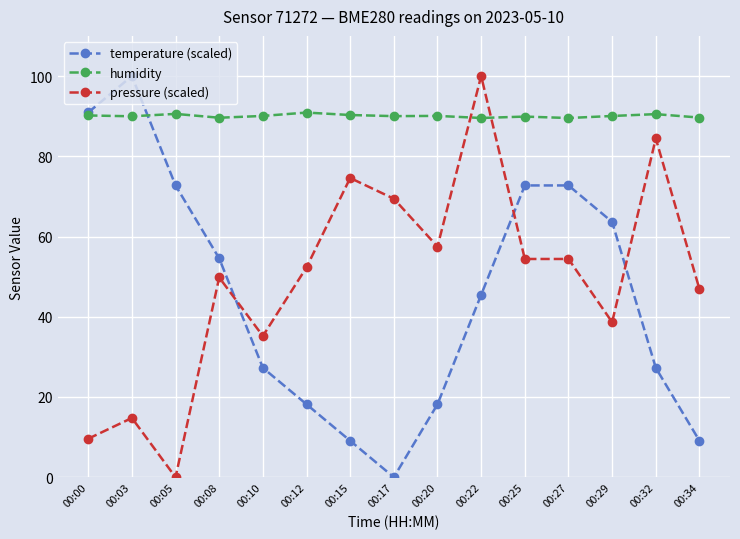

Which series changed the most between 00:08 and 00:15?

temperature (scaled)